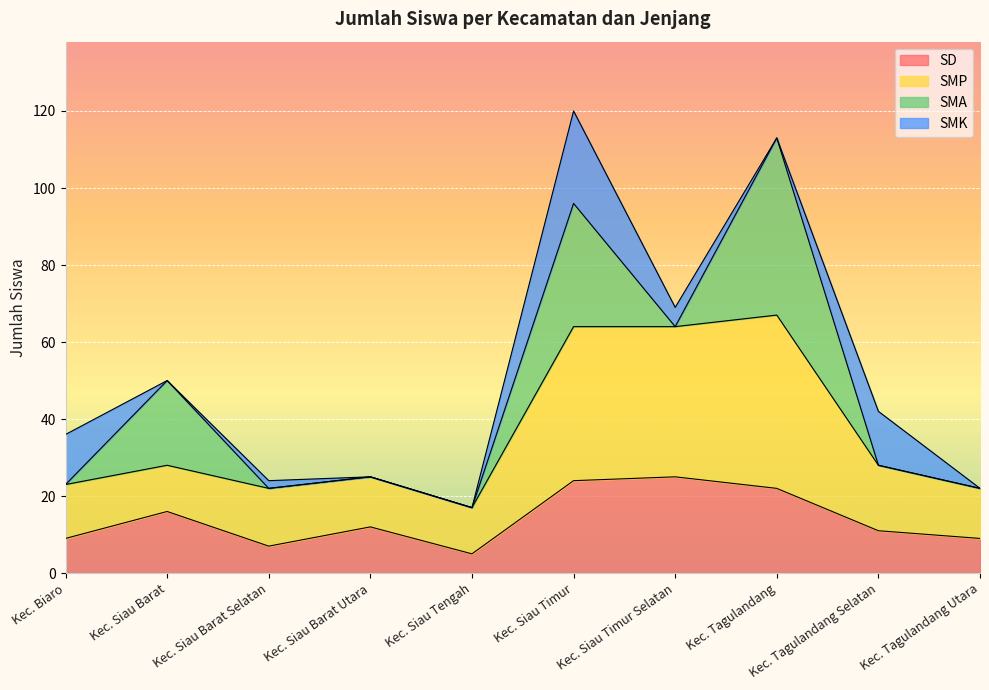

What are all the series names shown in the legend?

SD, SMP, SMA, SMK